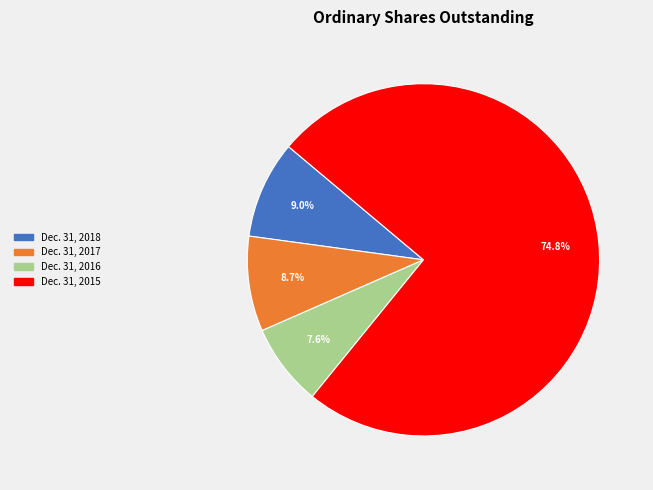

Between Dec. 31, 2016 and Dec. 31, 2015, which is larger?

Dec. 31, 2015